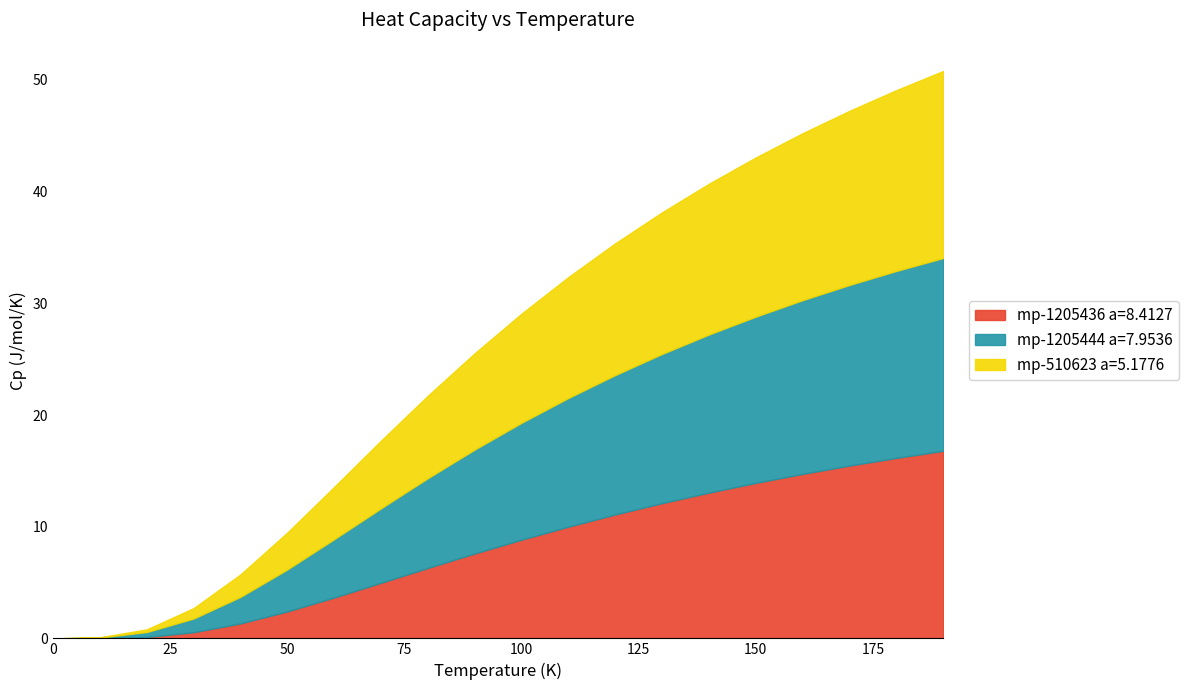

What is the label of the 17th point from the left?

160.0